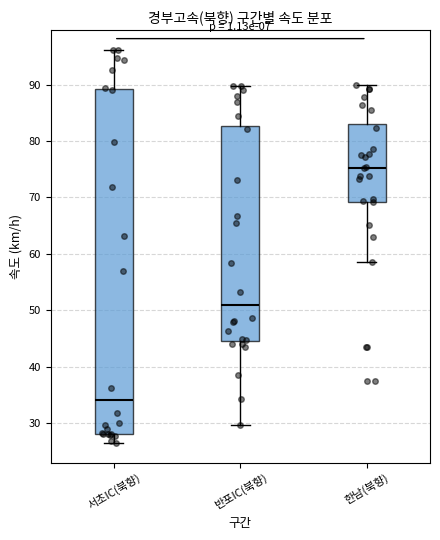

Which box has the highest median line?

한남(북향)